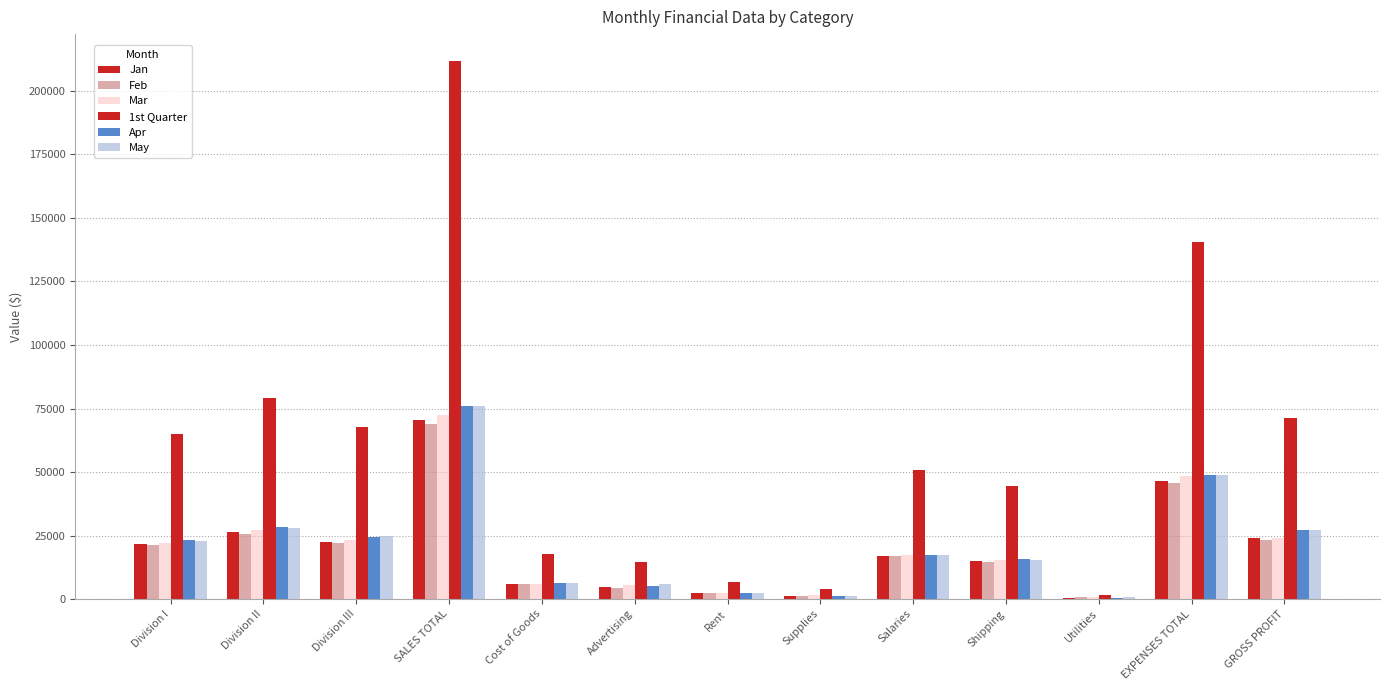

List the series in order of their peak value, highest first.

1st Quarter, Apr, May, Mar, Jan, Feb